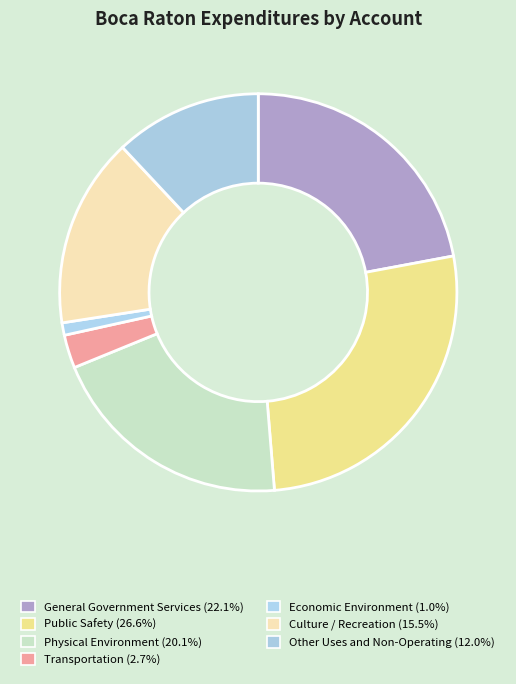

To the nearest percent, what portion does General Government Services represent?

22%